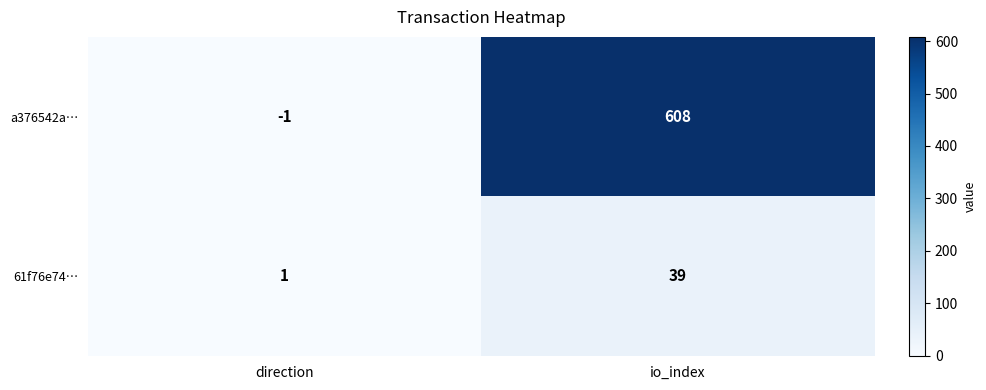

What is the total value across all series at io_index?

647